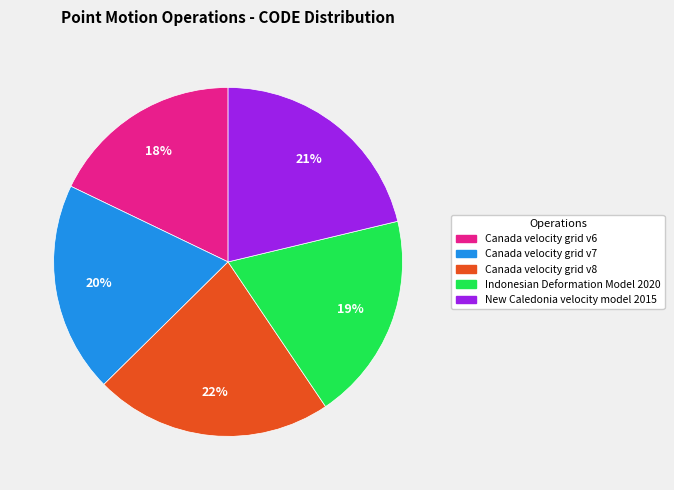

Does Canada velocity grid v8 represent more than half of the total?

No